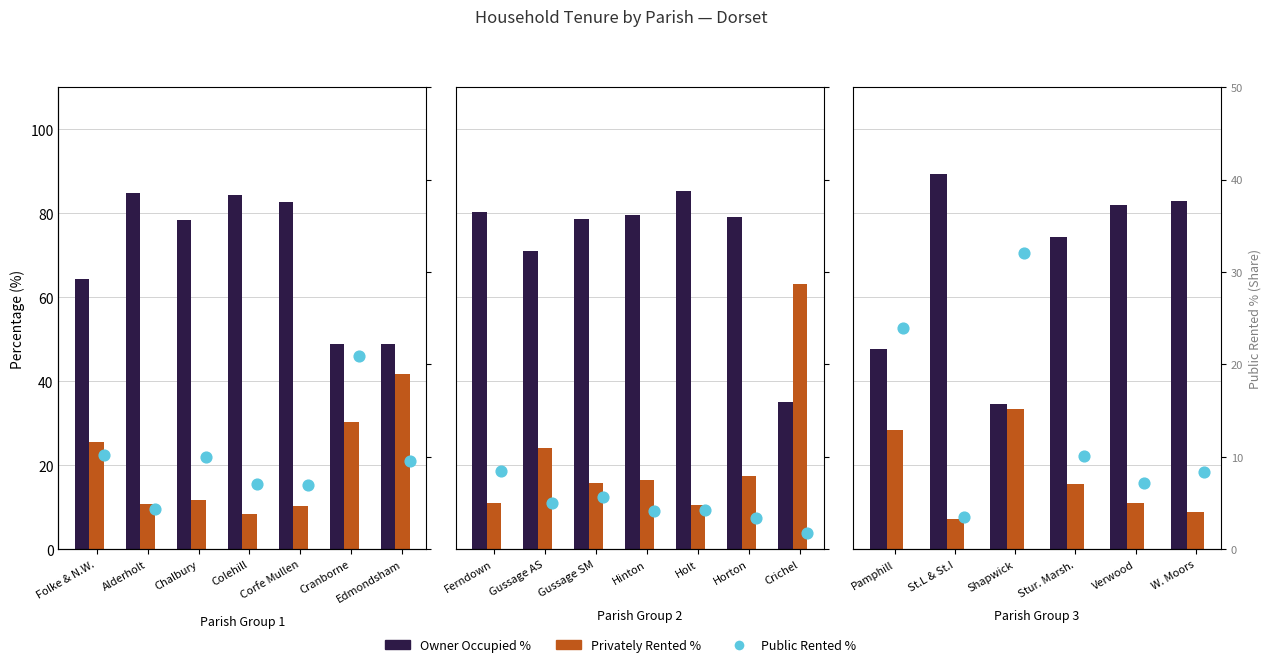

What are all the series names shown in the legend?

Owner Occupied %, Privately Rented %, Public Rented %